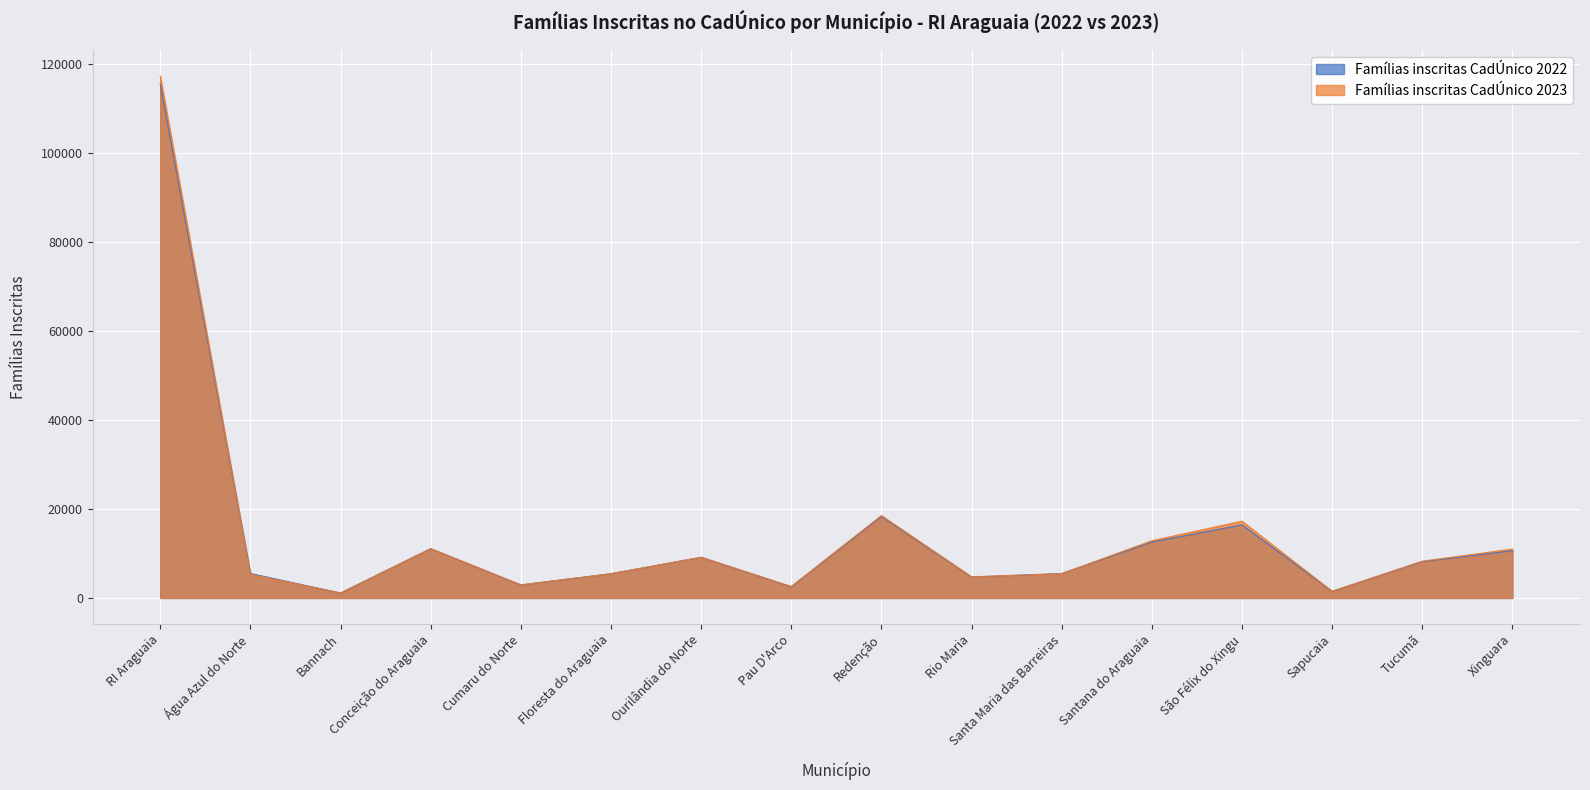

At which category does Famílias inscritas CadÚnico 2023 reach its first local peak?

Conceição do Araguaia